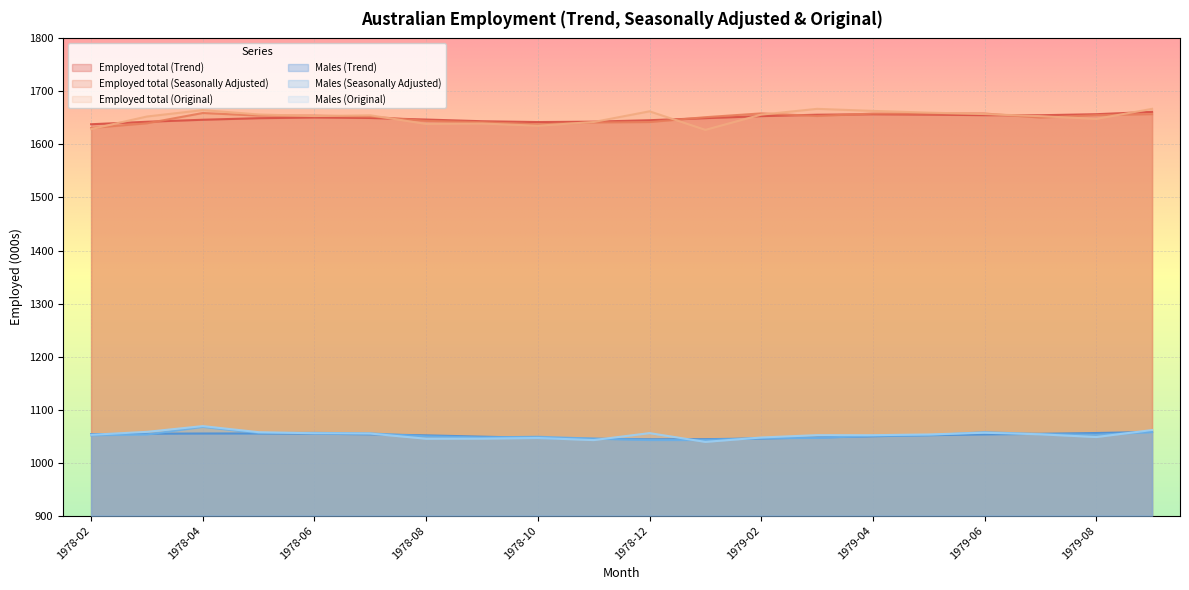

Is the value of Males (Trend) at 1978-02 greater than the value of Employed total (Seasonally Adjusted) at 1979-08?

No